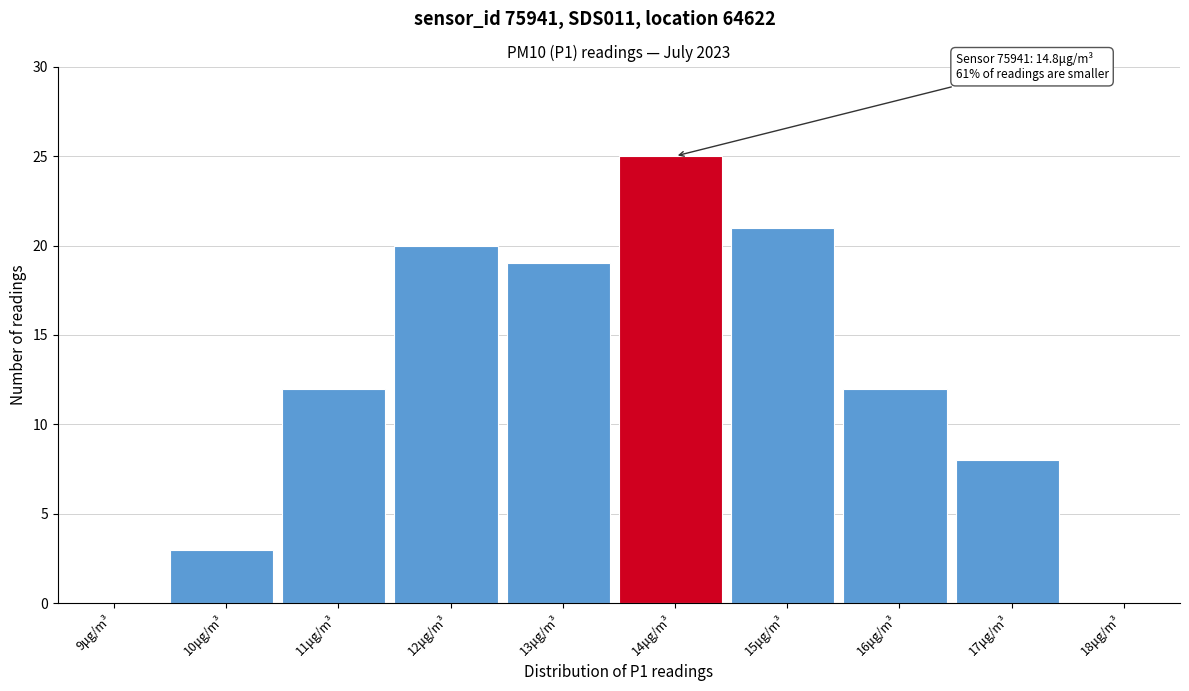

Reading left to right, list all the values displayed in this chart.

9μg/m³=0	10μg/m³=3	11μg/m³=12	12μg/m³=20	13μg/m³=19	14μg/m³=25	15μg/m³=21	16μg/m³=12	17μg/m³=8	18μg/m³=0